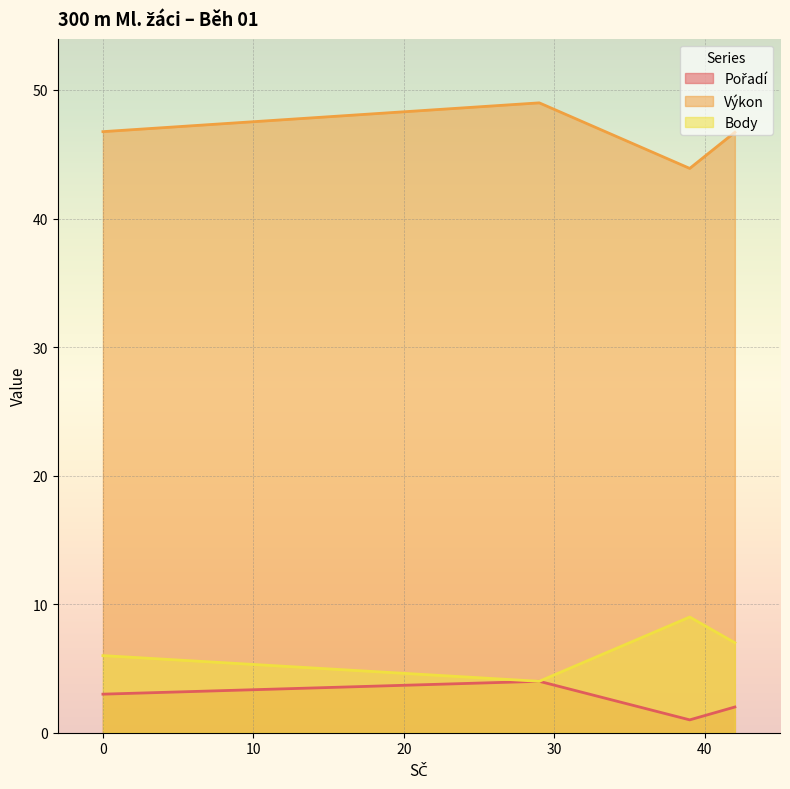

True or false: Body and Pořadí cross at least once.

False